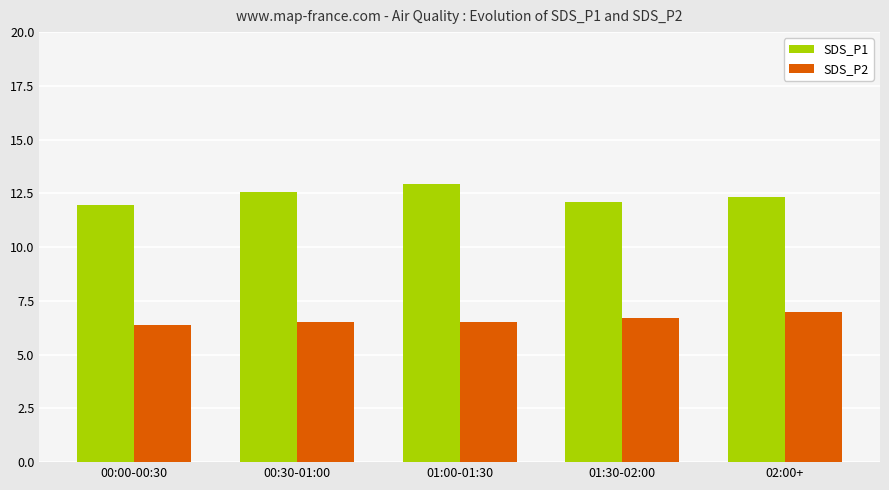

What is the minimum value for SDS_P2?

6.4